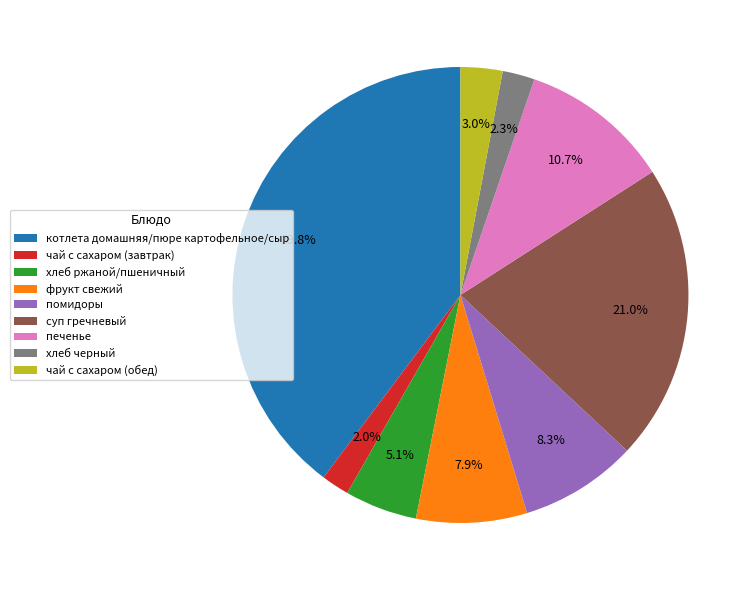

Count the number of slices in the pie.

9